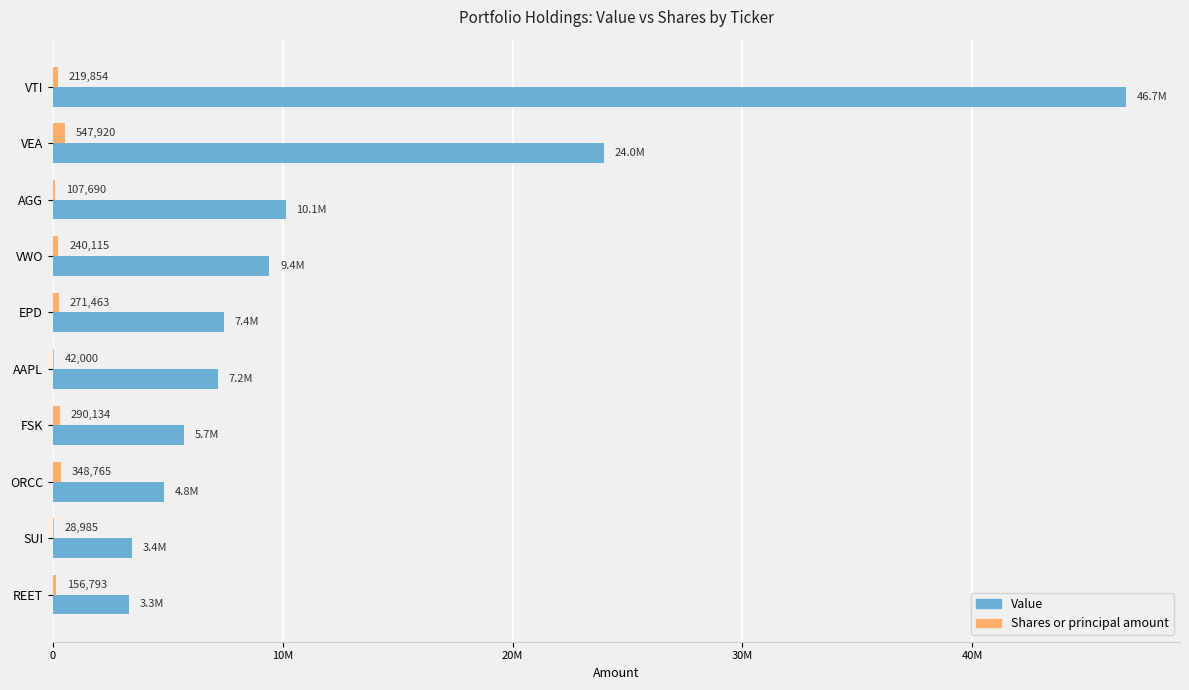

List the series in order of their peak value, highest first.

Value, Shares or principal amount